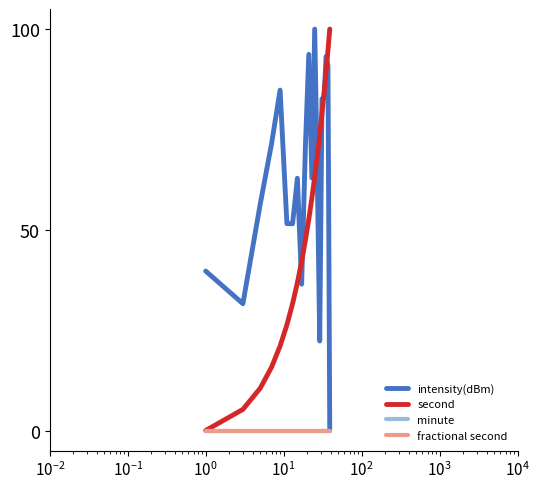

True or false: fractional second has more than 0 points higher than both neighbors.

False